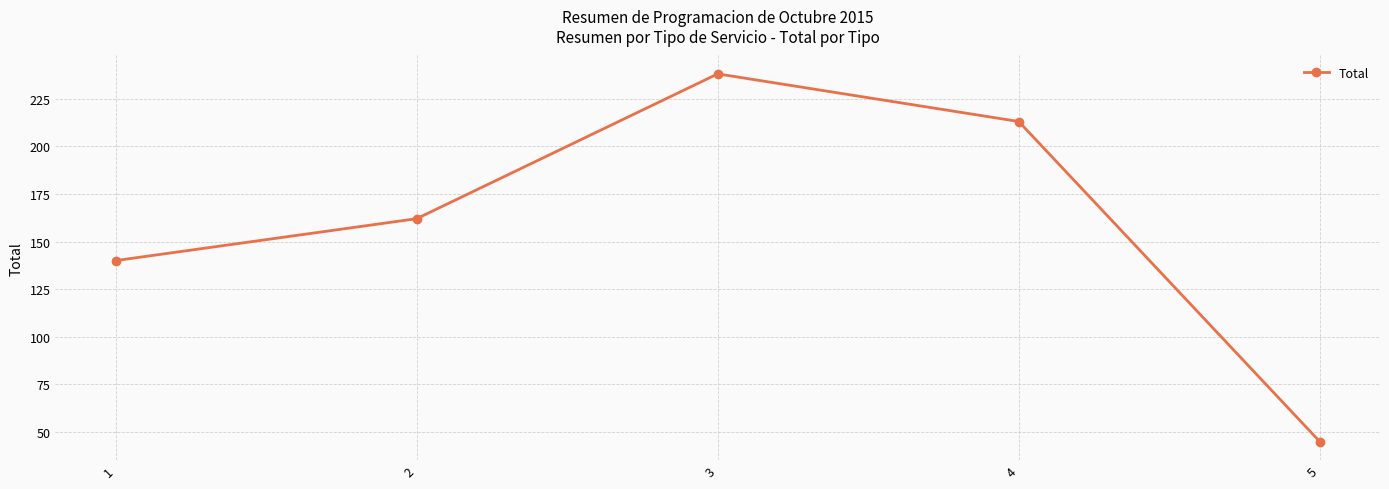

List the labels in order of value, smallest first.

5, 1, 2, 4, 3